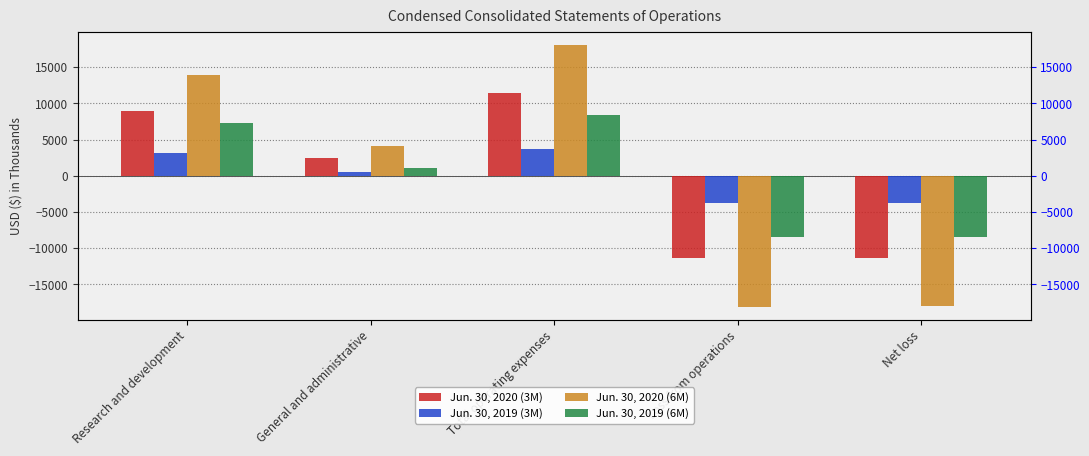

Rank the series at Loss from operations from highest to lowest value.

Jun. 30, 2019 (3M), Jun. 30, 2019 (6M), Jun. 30, 2020 (3M), Jun. 30, 2020 (6M)